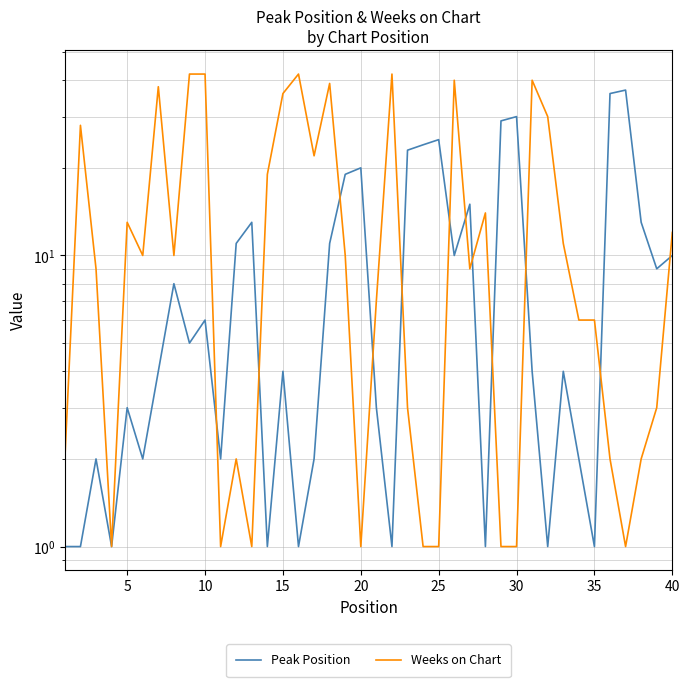

True or false: Peak Position and Weeks on Chart intersect in this chart.

True